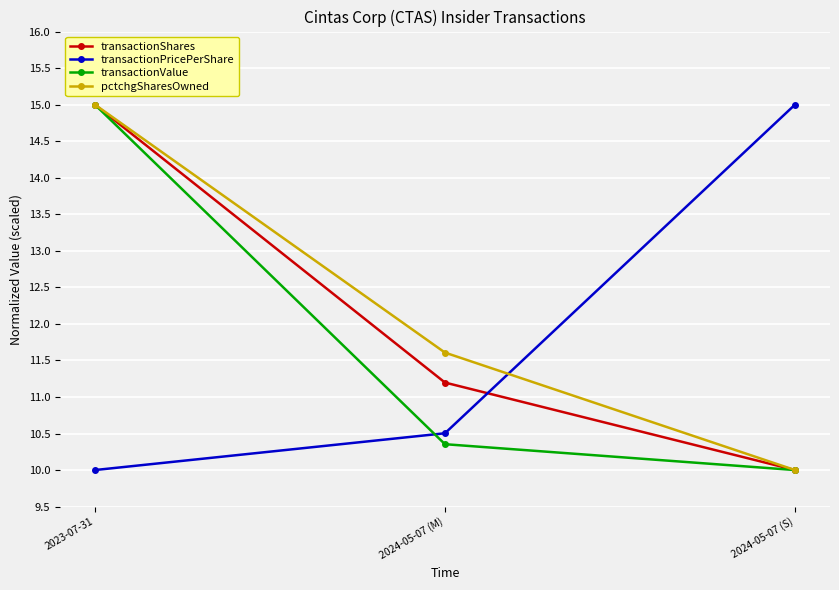

Which series changed the most between 2024-05-07 (M) and 2024-05-07 (S)?

transactionPricePerShare